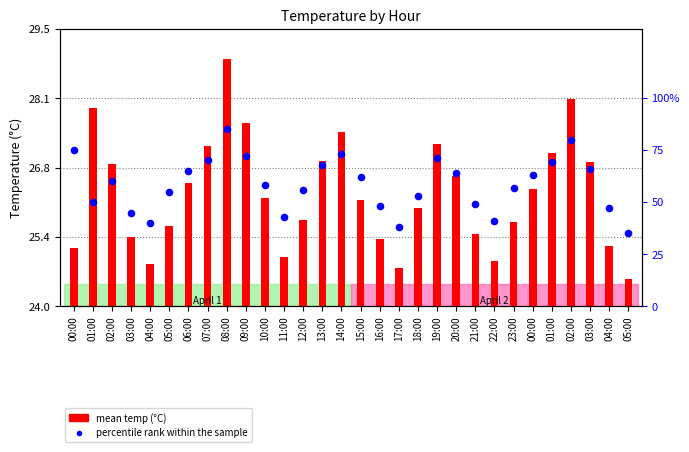

What are all the series names shown in the legend?

mean temp (°C), percentile rank within the sample